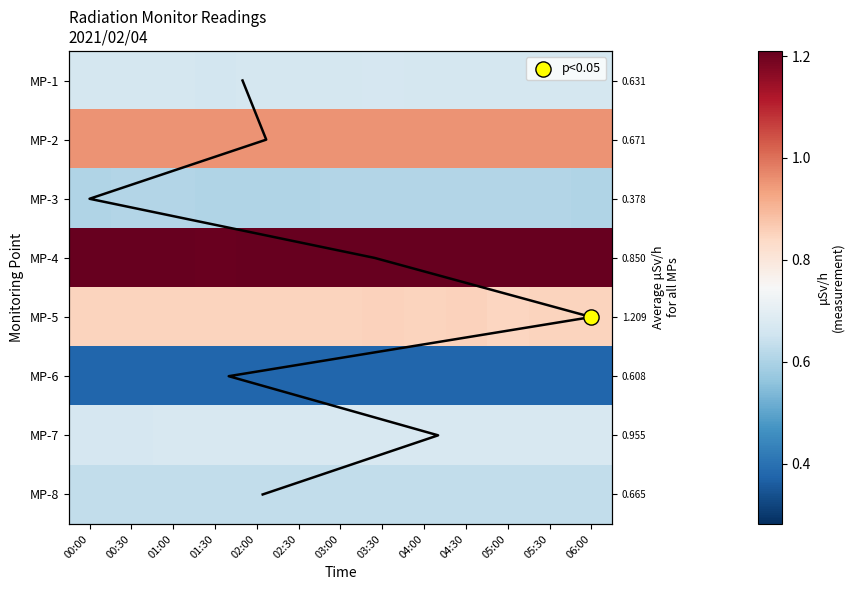

List the labels in order of MP-3 value, largest first.

05:00, 05:30, 00:30, 01:00, 03:00, 03:30, 04:00, 04:30, 01:30, 00:00, 02:00, 02:30, 06:00